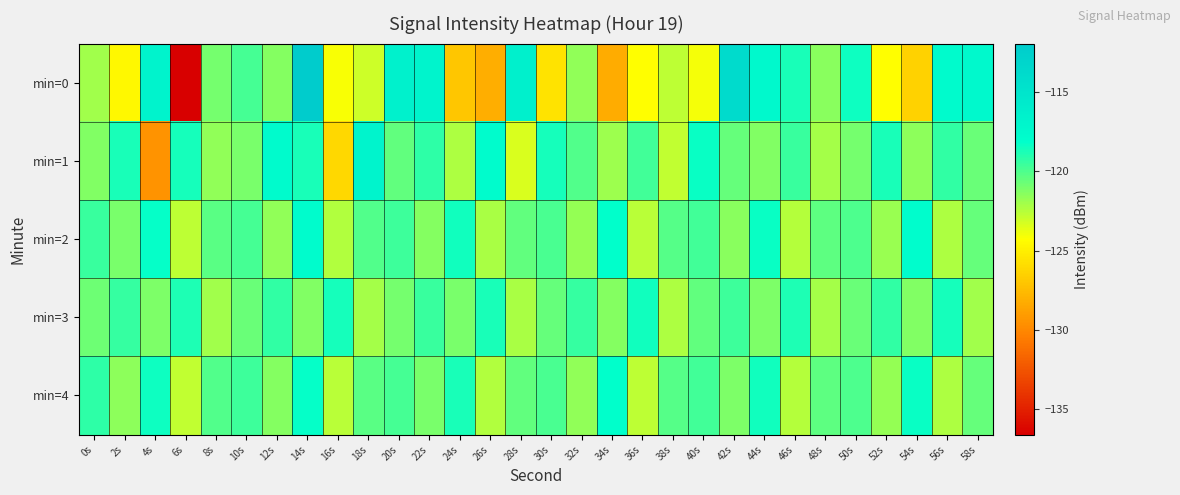

How many distinct data groups are displayed?

5